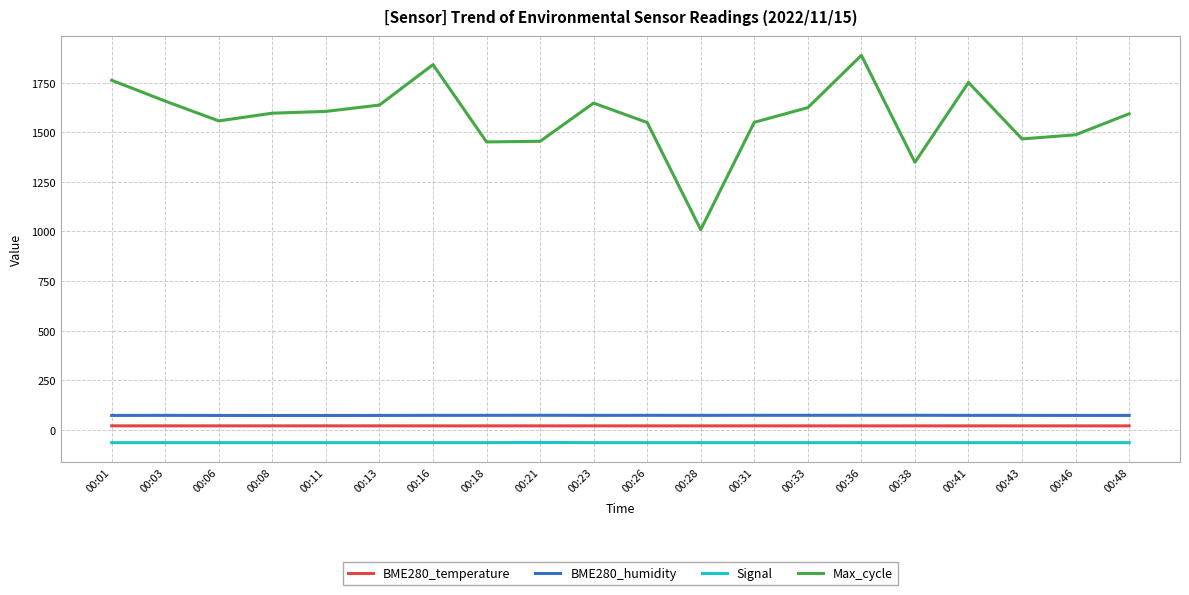

How many lines are shown in the chart?

4